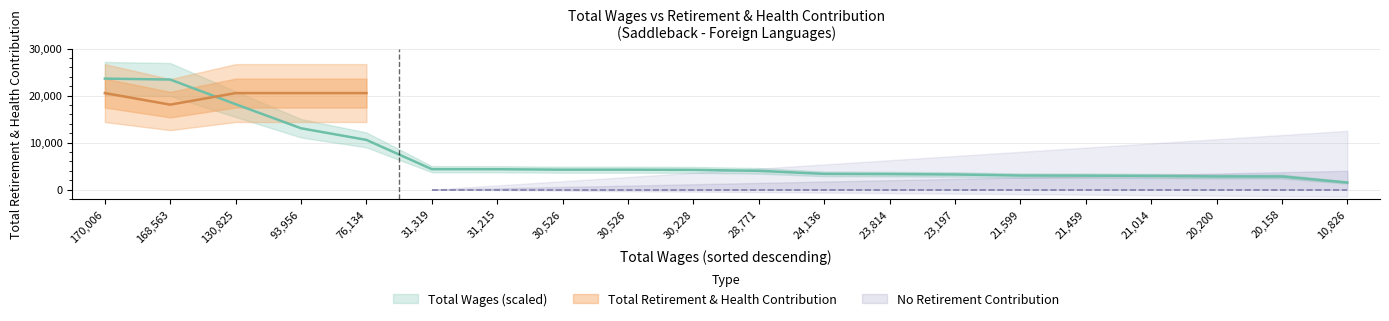

Where does the data first go above 4197?

170,006